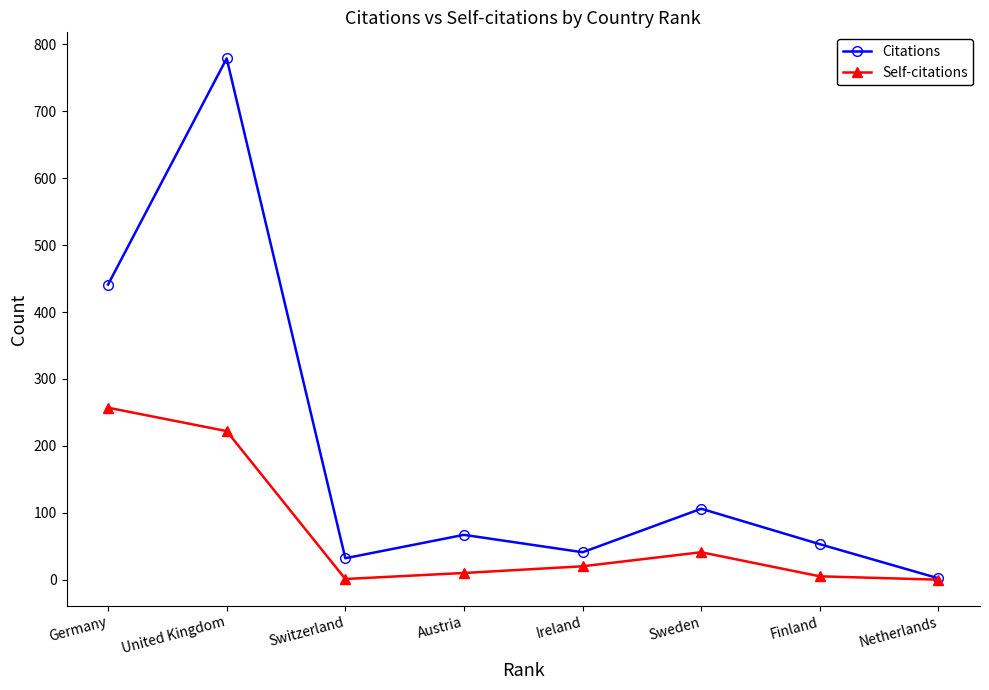

What is the sum of the Self-citations values at Austria and Finland?

15